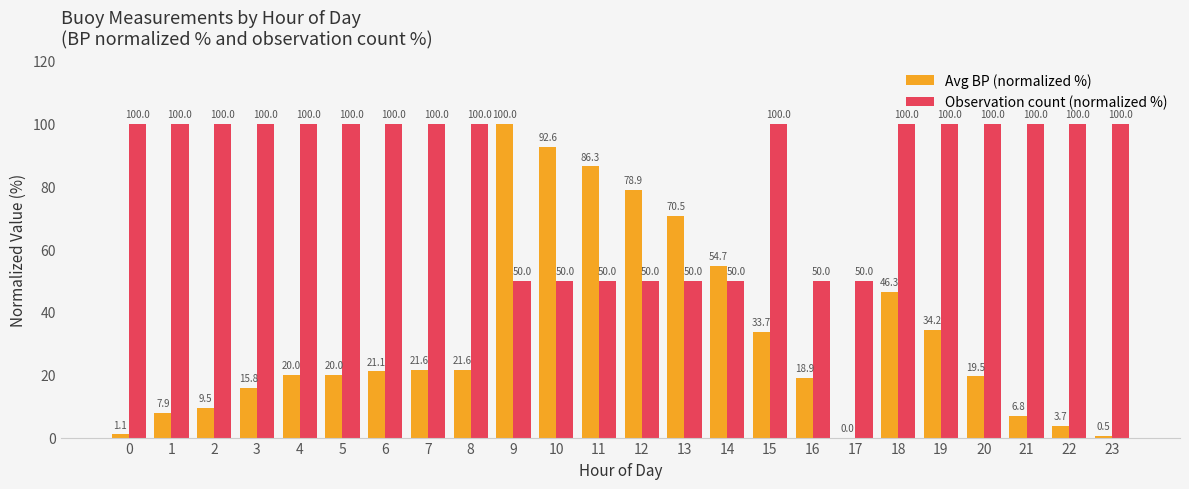

How many groups of bars are there?

24